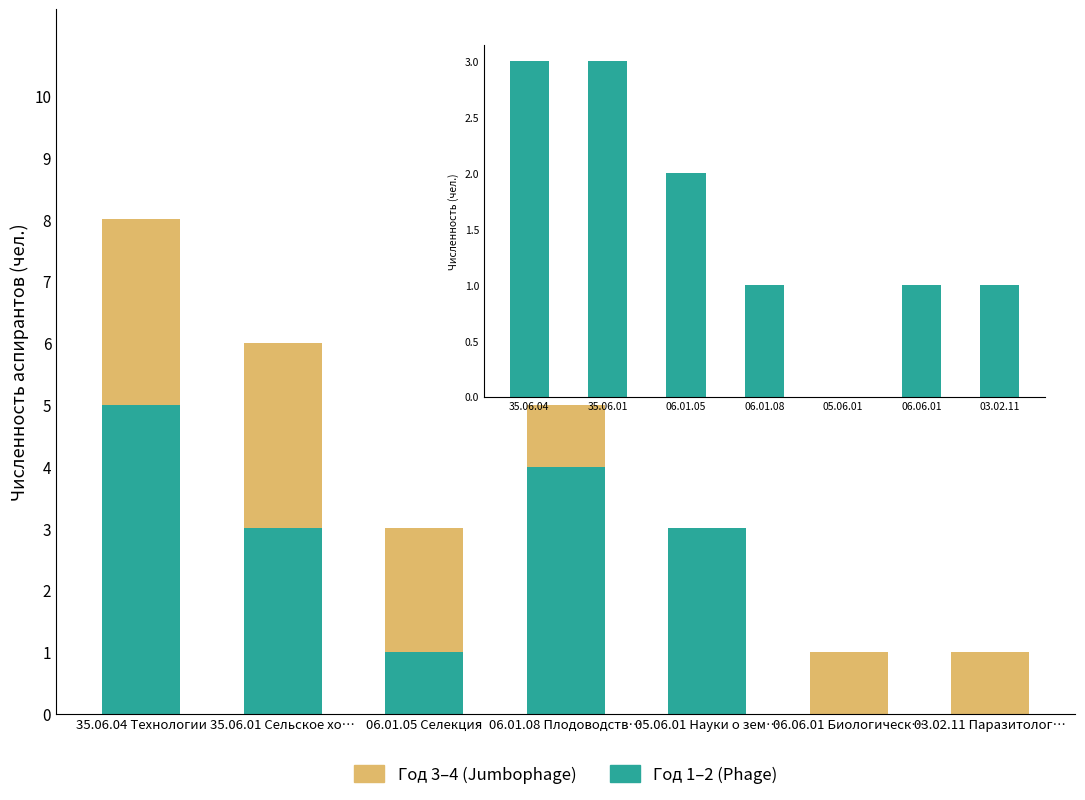

What is the total value across all series at 05.06.01 Науки о зем…?

3